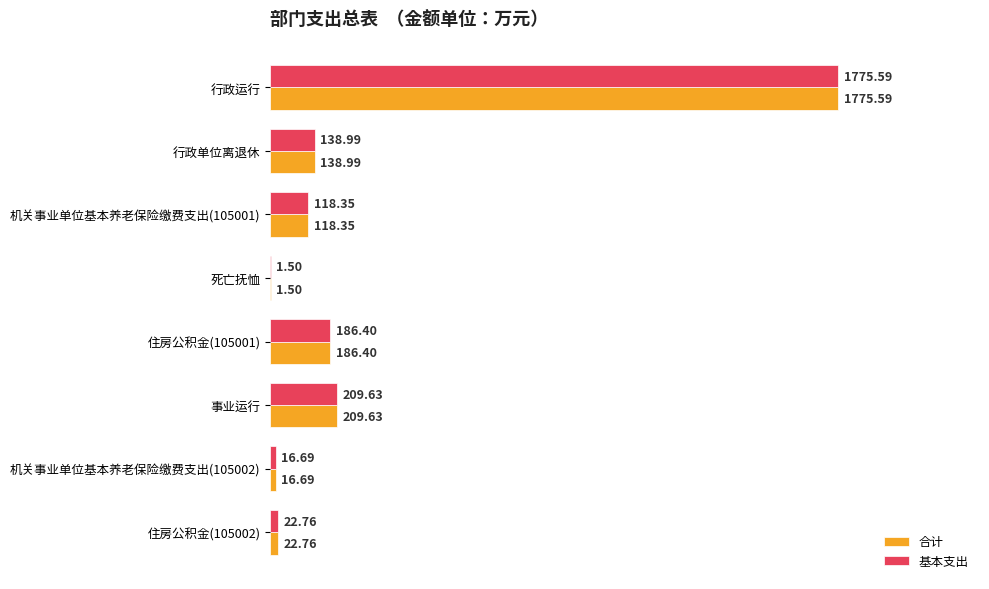

At which label does 基本支出 reach its peak?

行政运行